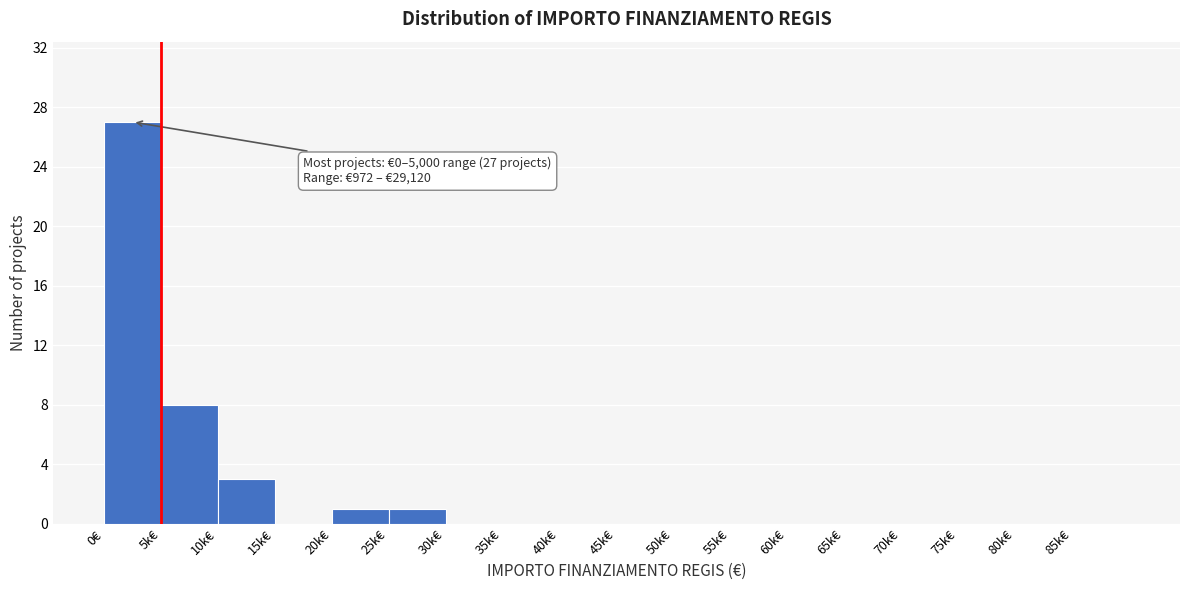

Reading left to right, list all the values displayed in this chart.

0€=27	5k€=8	10k€=3	15k€=0	20k€=1	25k€=1	30k€=0	35k€=0	40k€=0	45k€=0	50k€=0	55k€=0	60k€=0	65k€=0	70k€=0	75k€=0	80k€=0	85k€=0